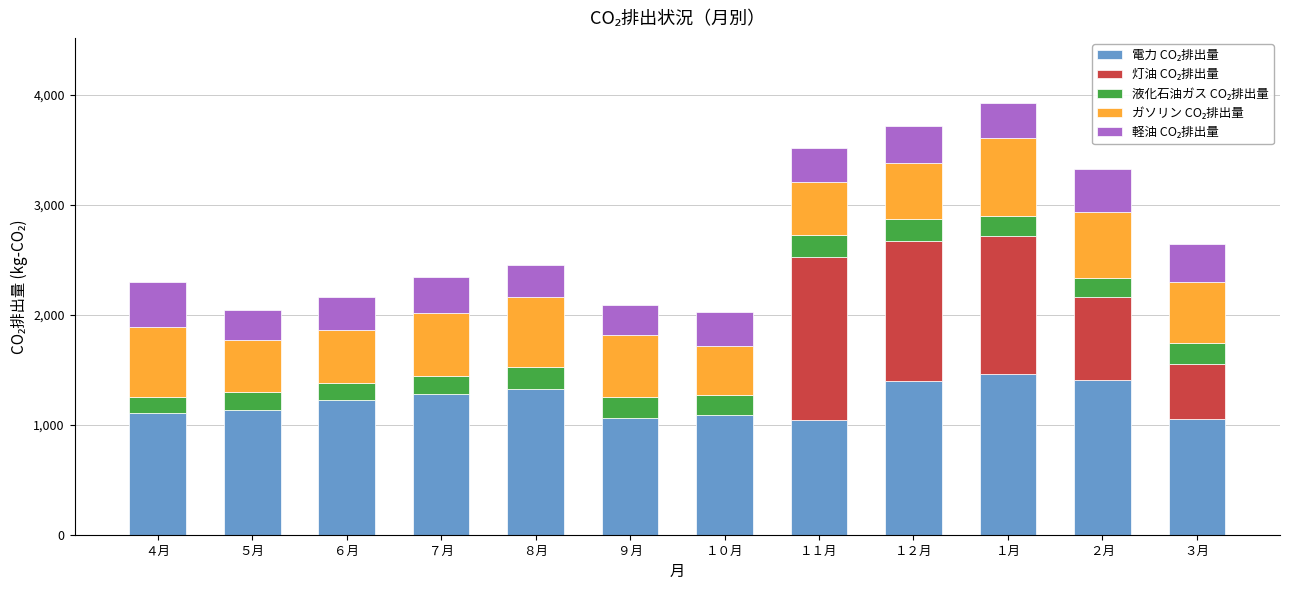

What is the difference between the maximum and minimum values in the ガソリン CO₂排出量 series?

268